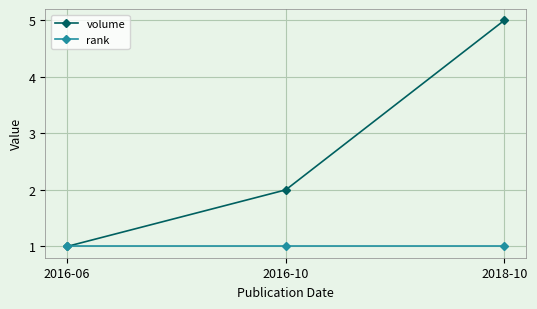

Which series has the widest spread of values?

volume